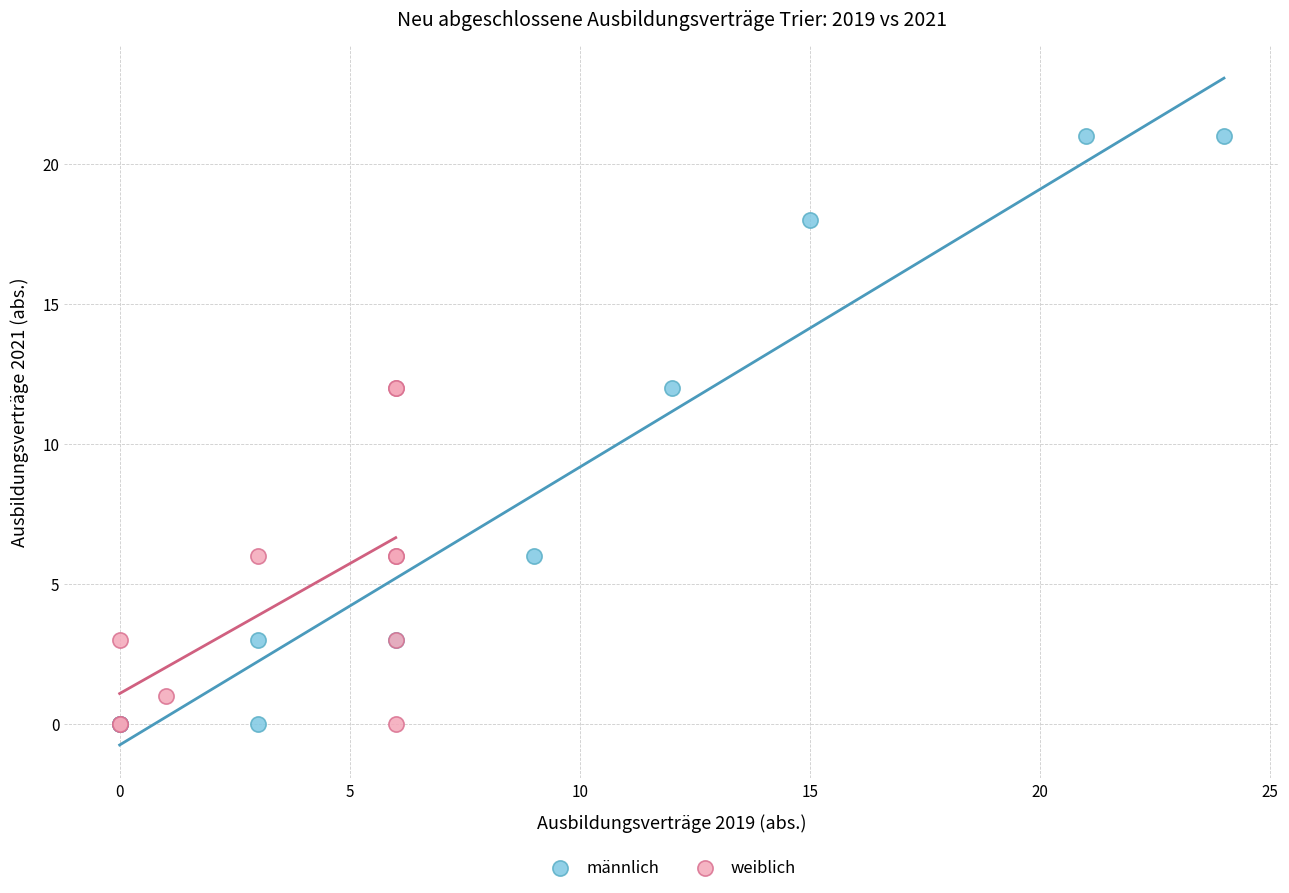

Which series has the widest spread of Y values?

männlich